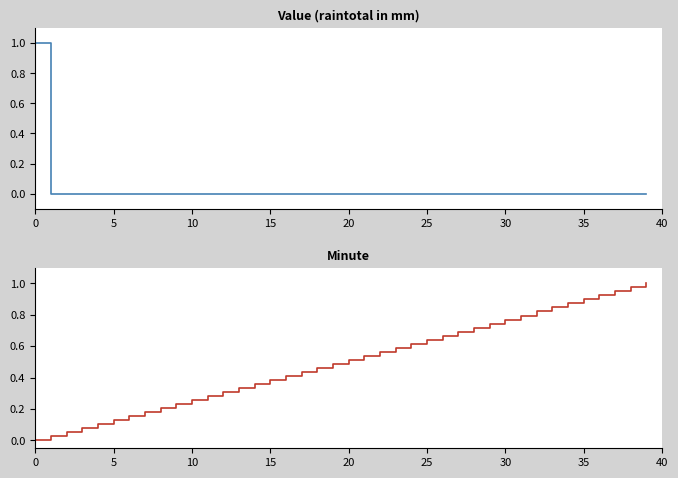

What are all the series names shown in the legend?

Value (raintotal in mm), Minute